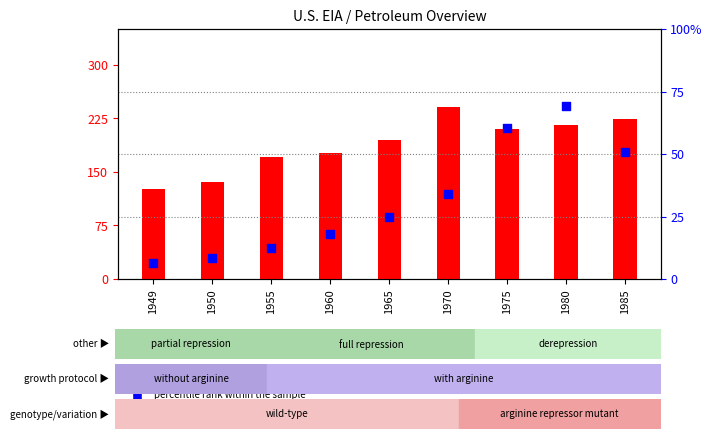

At how many categories does at least one series exceed 5796?

7